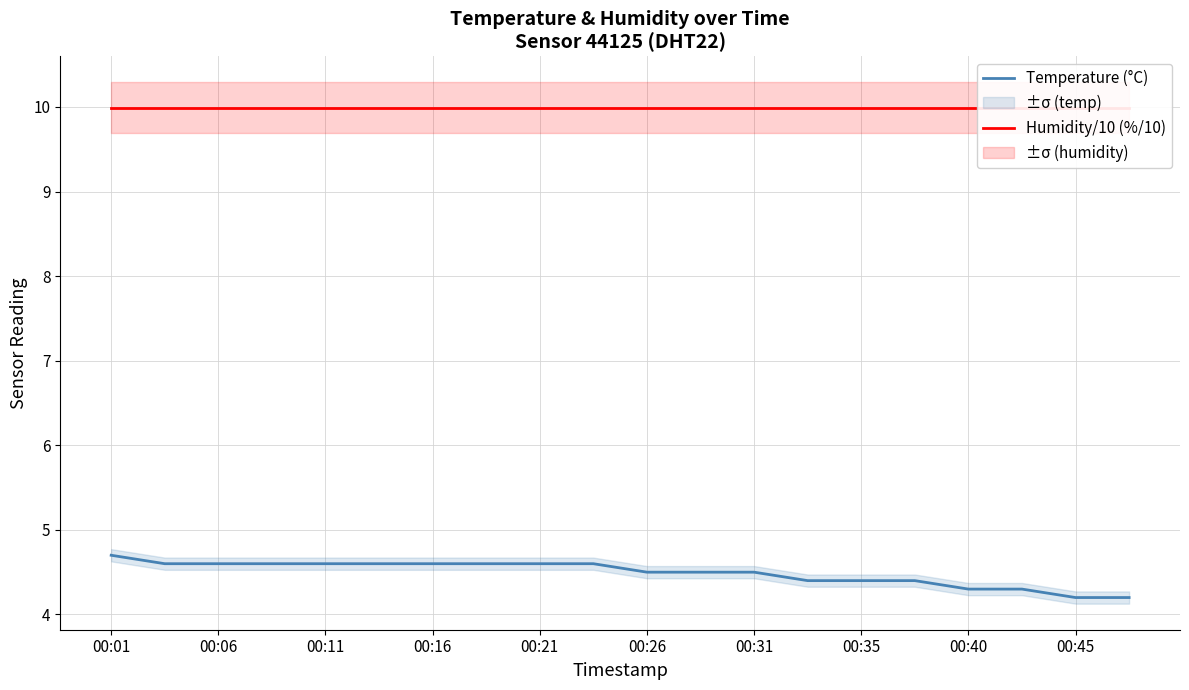

What is the minimum value for Temperature (°C)?

4.2